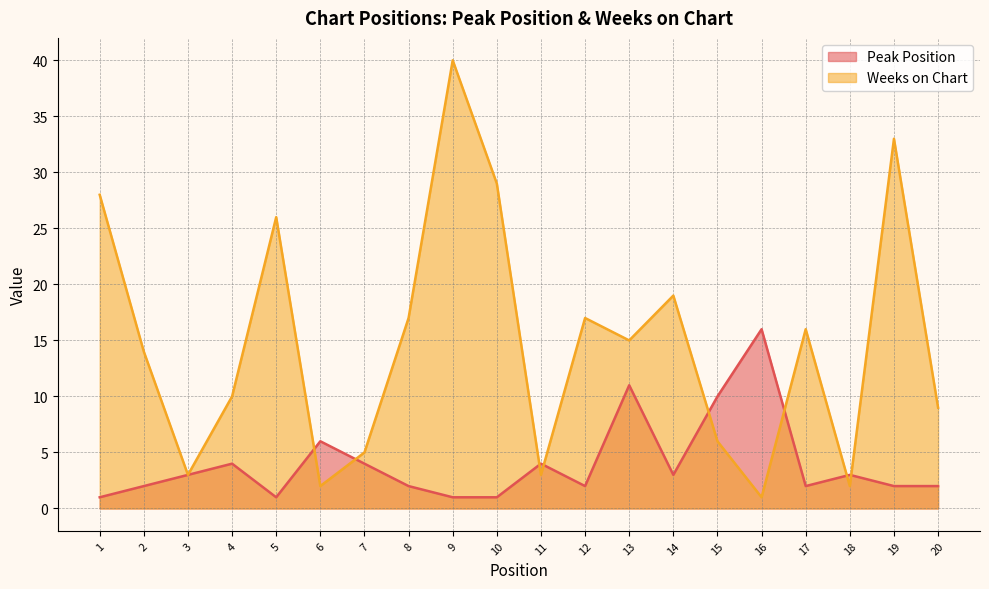

Which series has the largest range (max minus min)?

Weeks on Chart